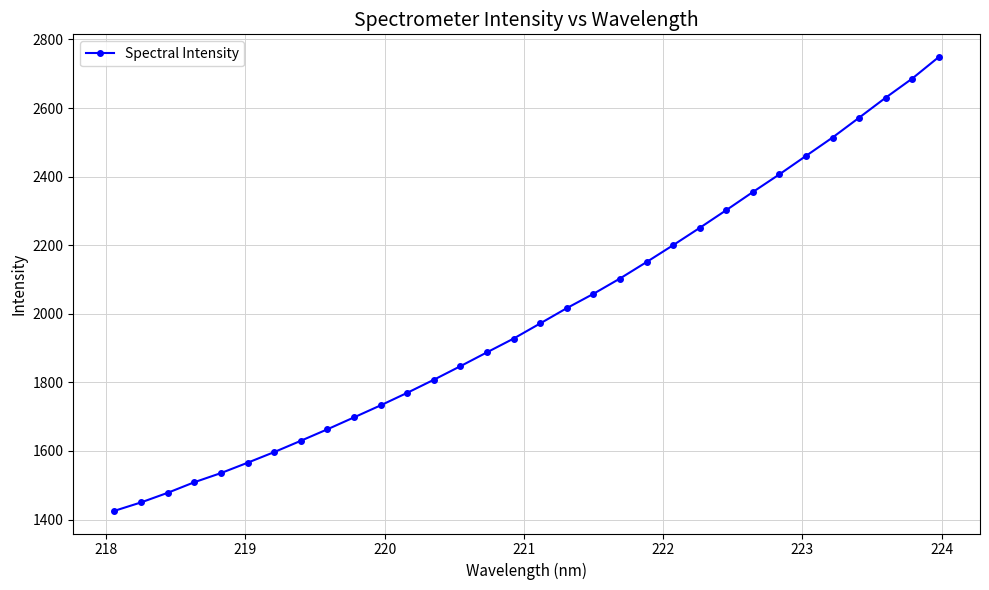

What is the difference between the second highest and second lowest values?

1236.0